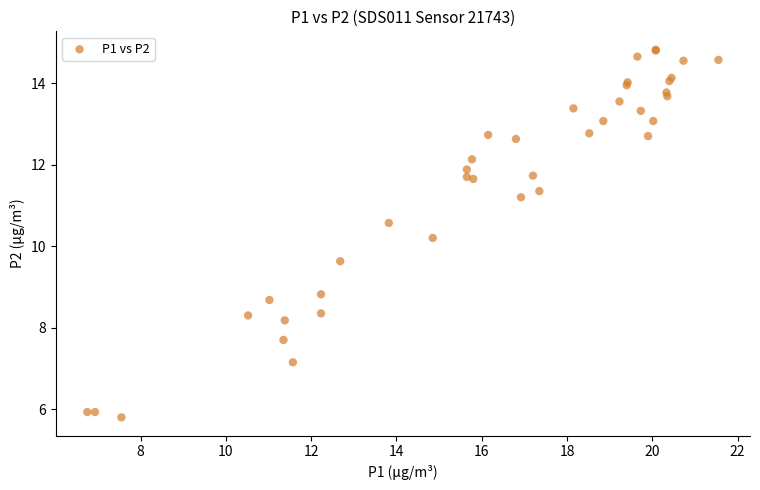

What Y value in the scatter plot is closest to 10?

10.2